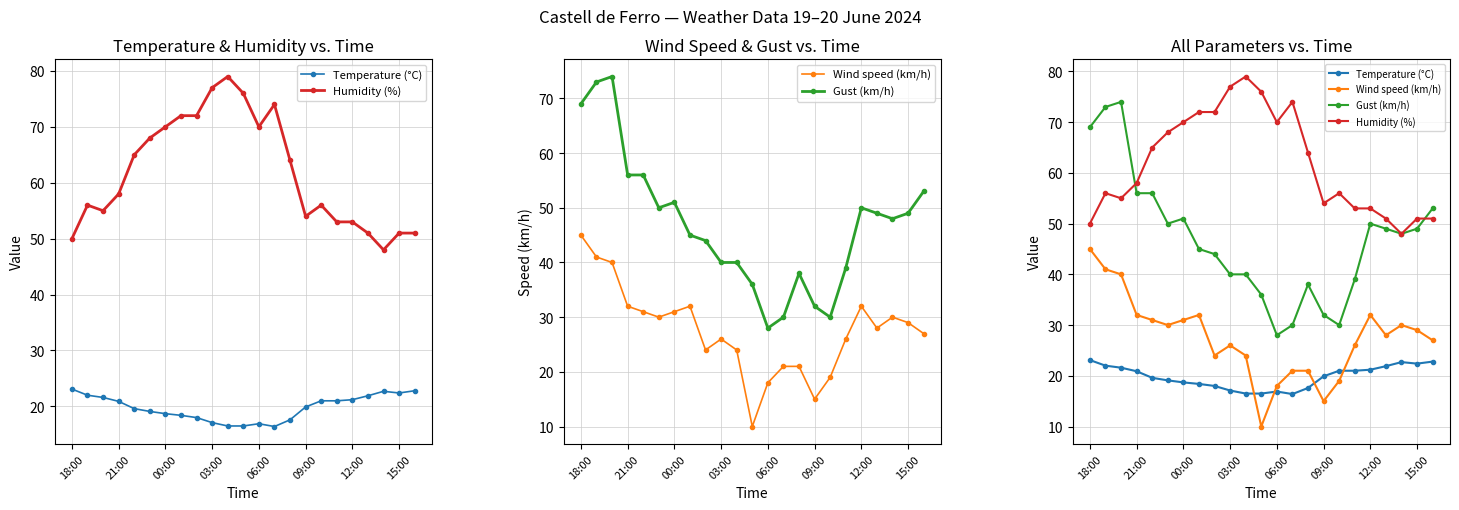

At 06:00, list the series in order from largest to smallest.

Humidity (%), Gust (km/h), Wind speed (km/h), Temperature (°C)